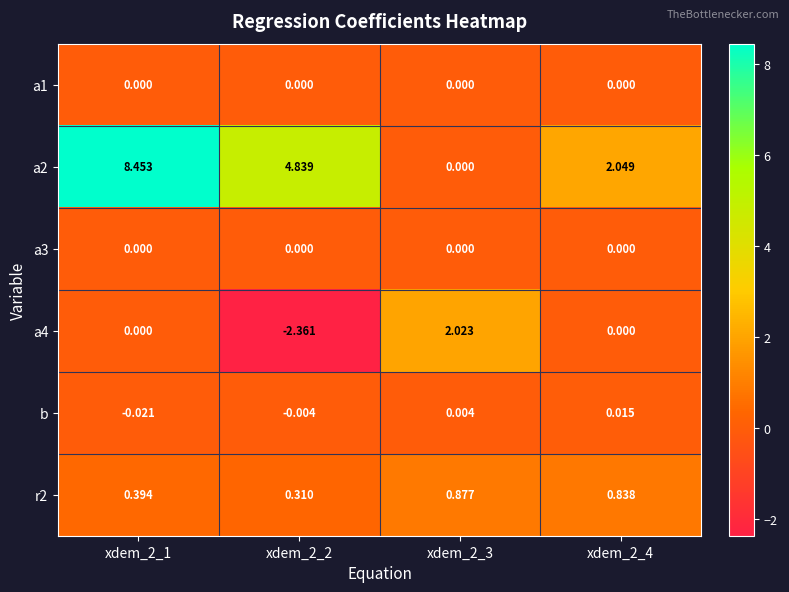

Is the value of a1 at xdem_2_3 greater than the value of b at xdem_2_3?

No